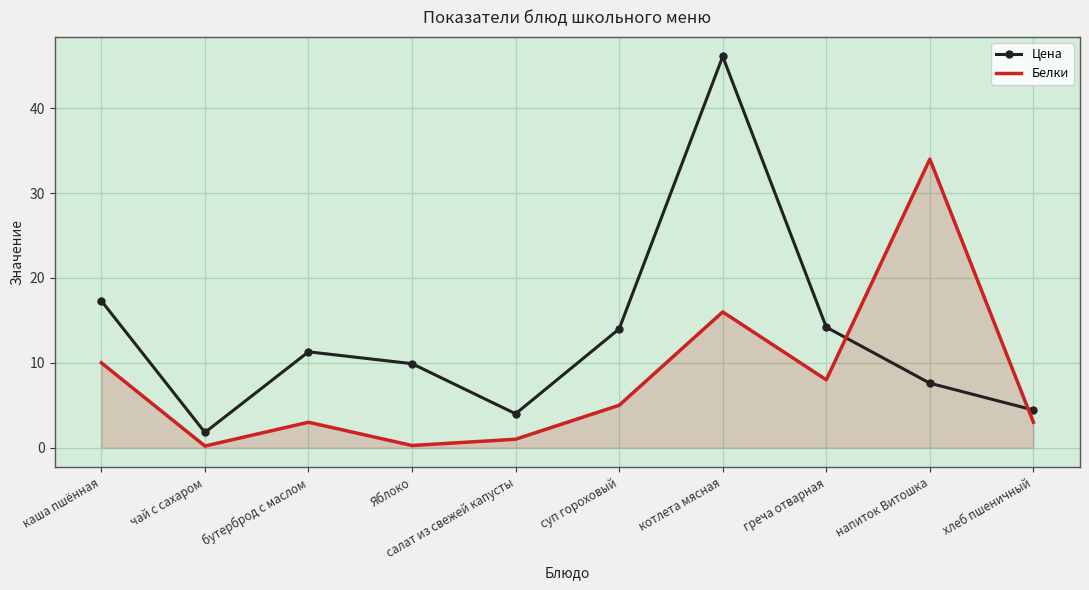

What is the difference between the maximum and second lowest values in the Белки series?

33.7